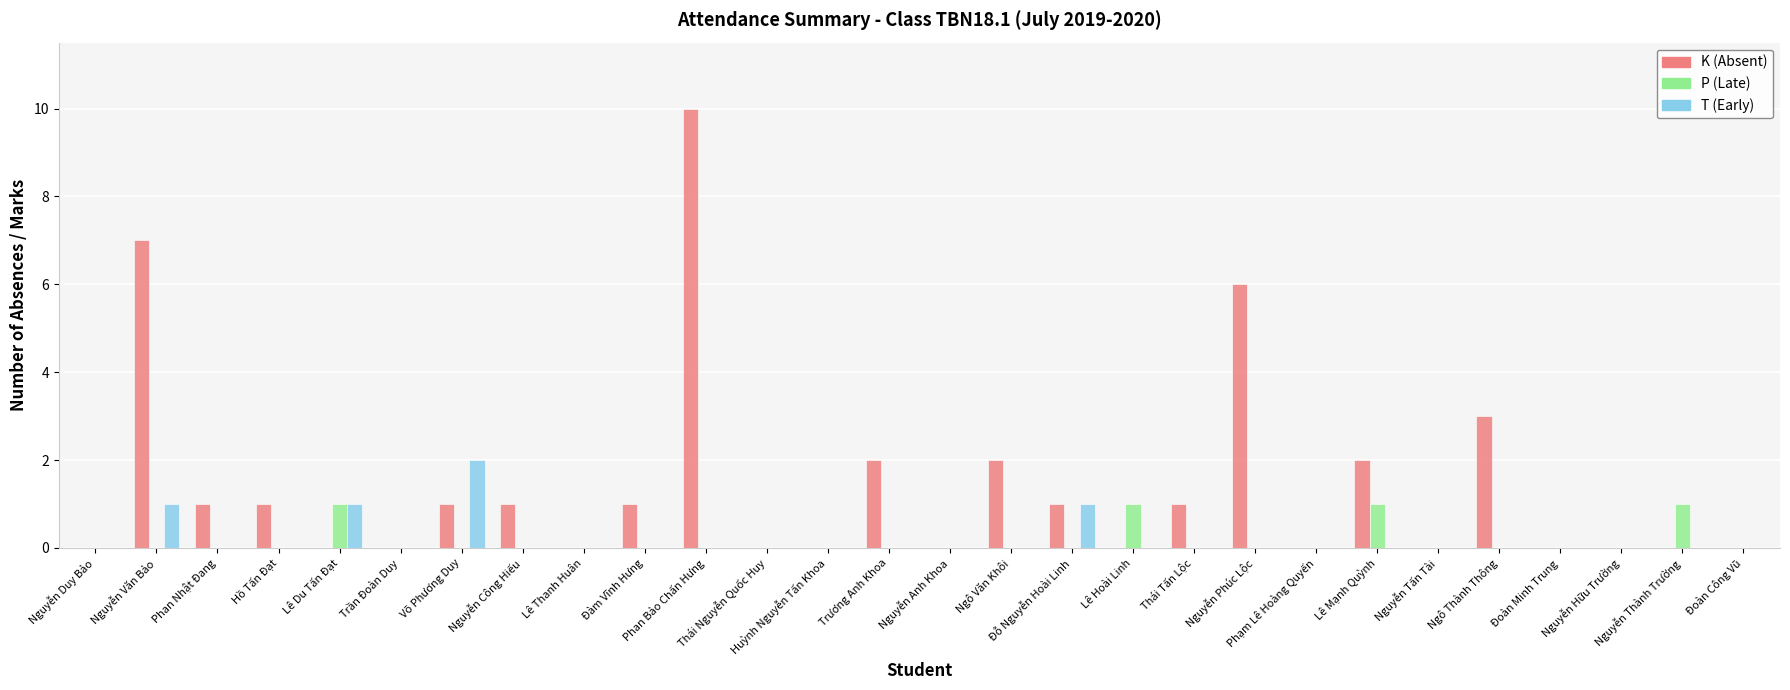

What is the sum of all T (Early) values?

5